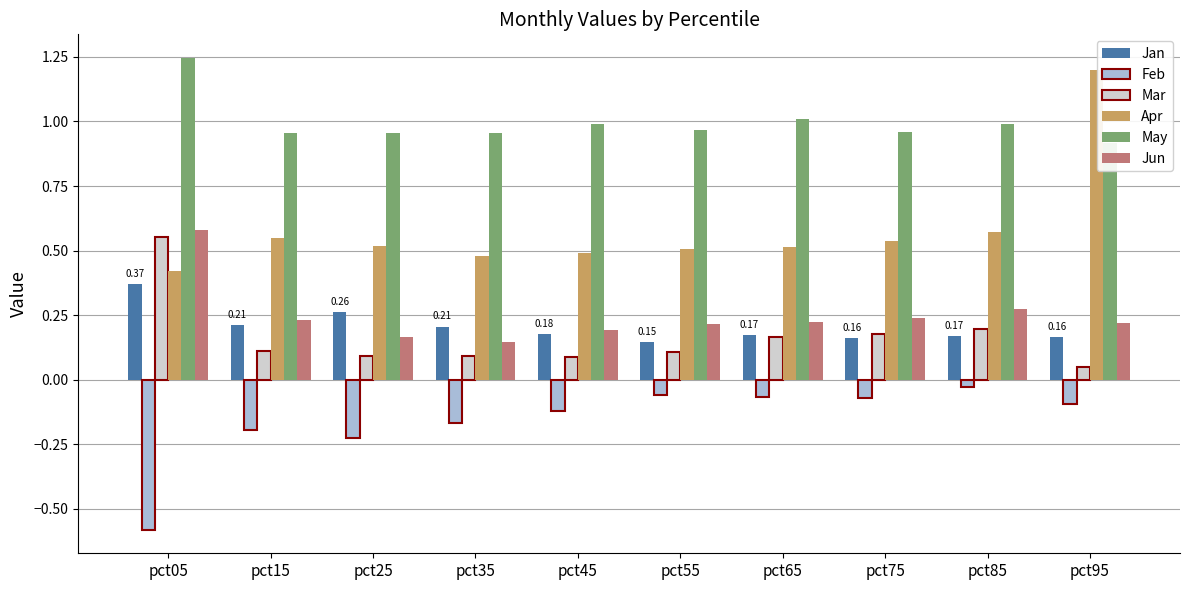

Which series has the largest range (max minus min)?

Apr